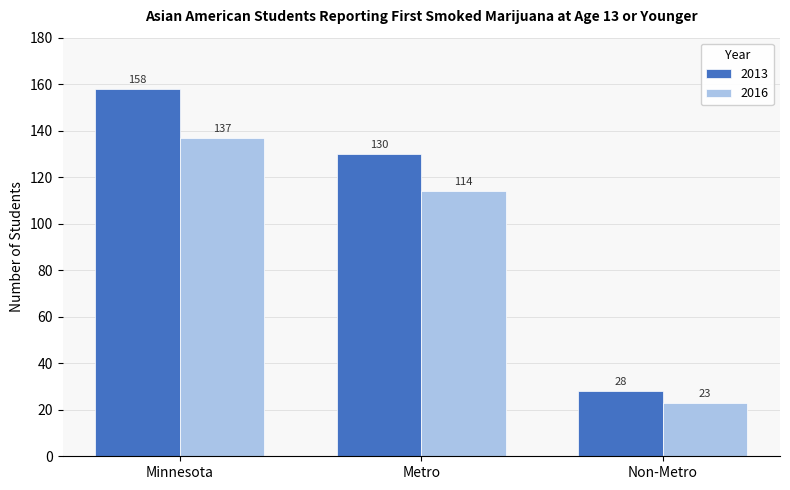

Reading left to right, what are all the values shown in this chart?

2013: 158	130	28
2016: 137	114	23